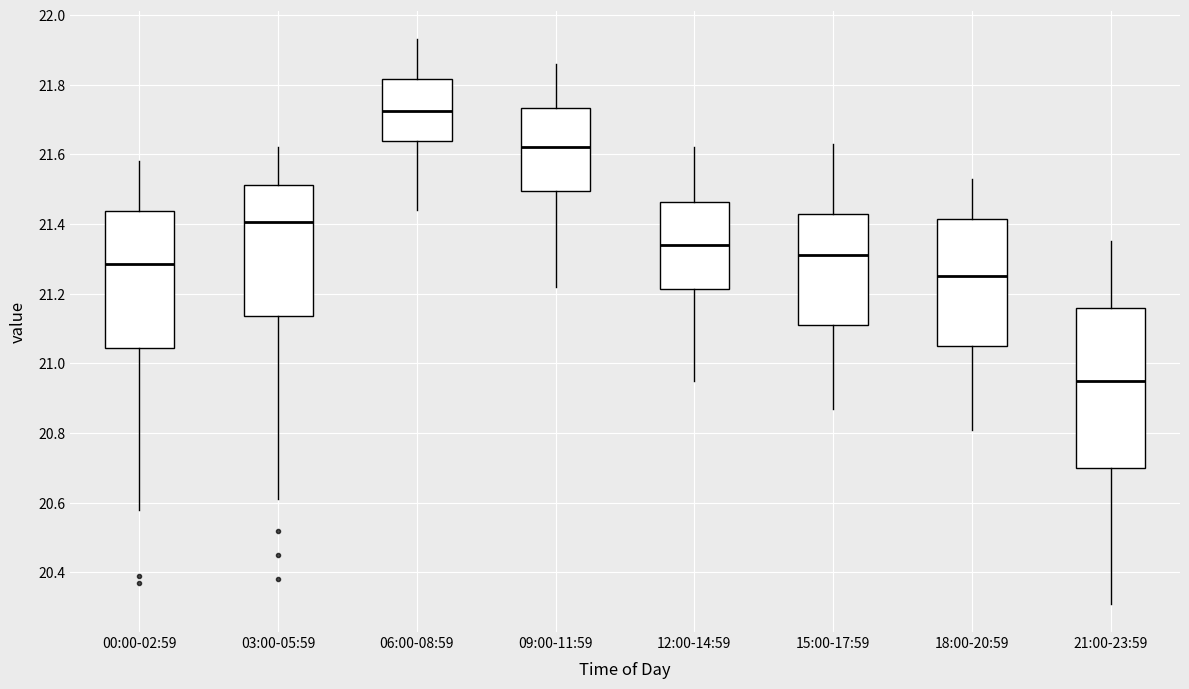

Which box has the highest median line?

06:00-08:59